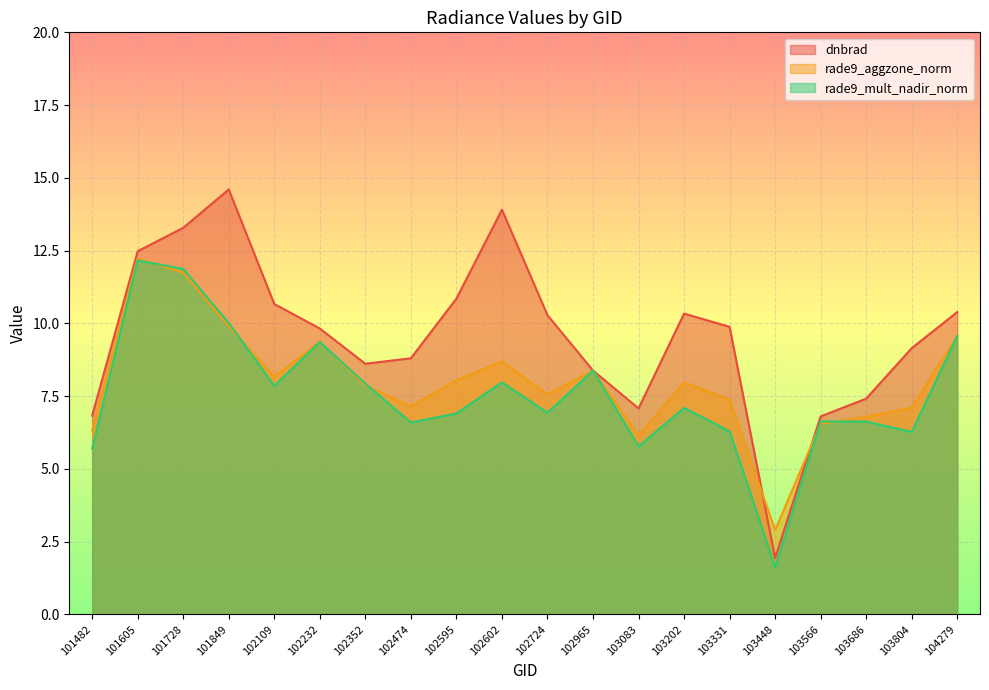

Rank the series by their average value, from lowest to highest.

rade9_mult_nadir_norm, rade9_aggzone_norm, dnbrad